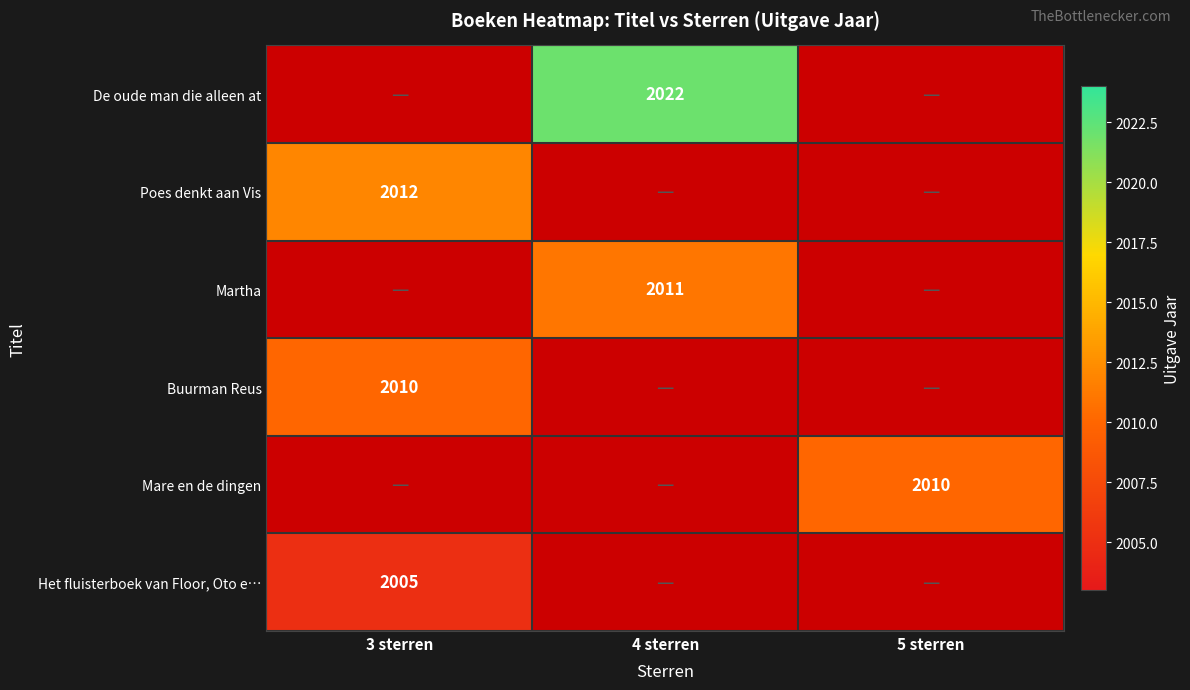

True or false: Martha has a value of 2011 at 4 sterren.

True